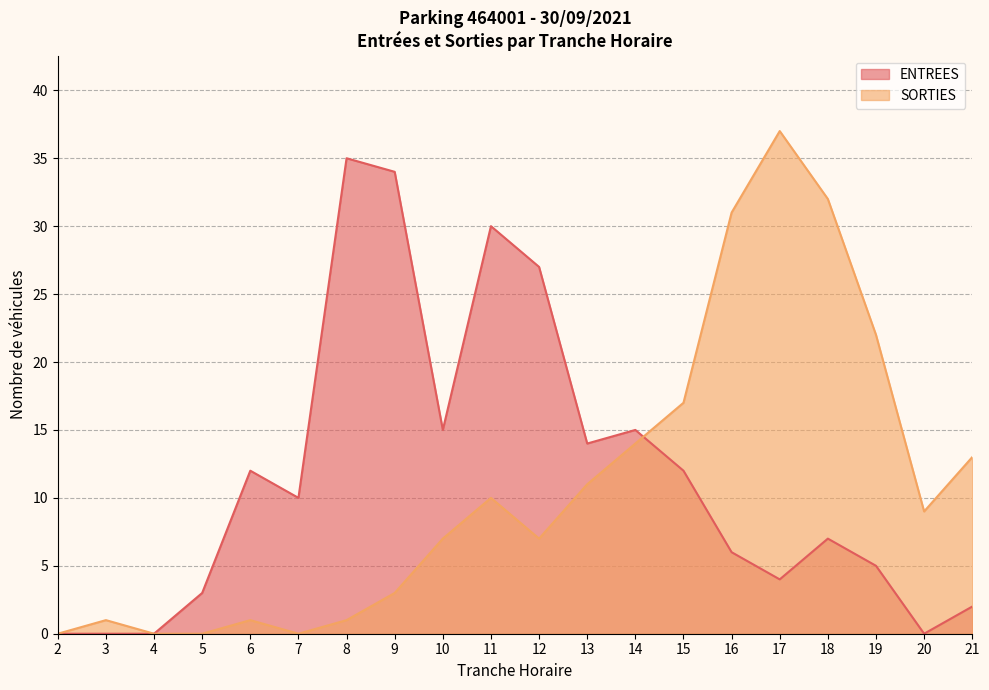

In ENTREES, how many points are higher than both neighbors (excluding endpoints)?

5